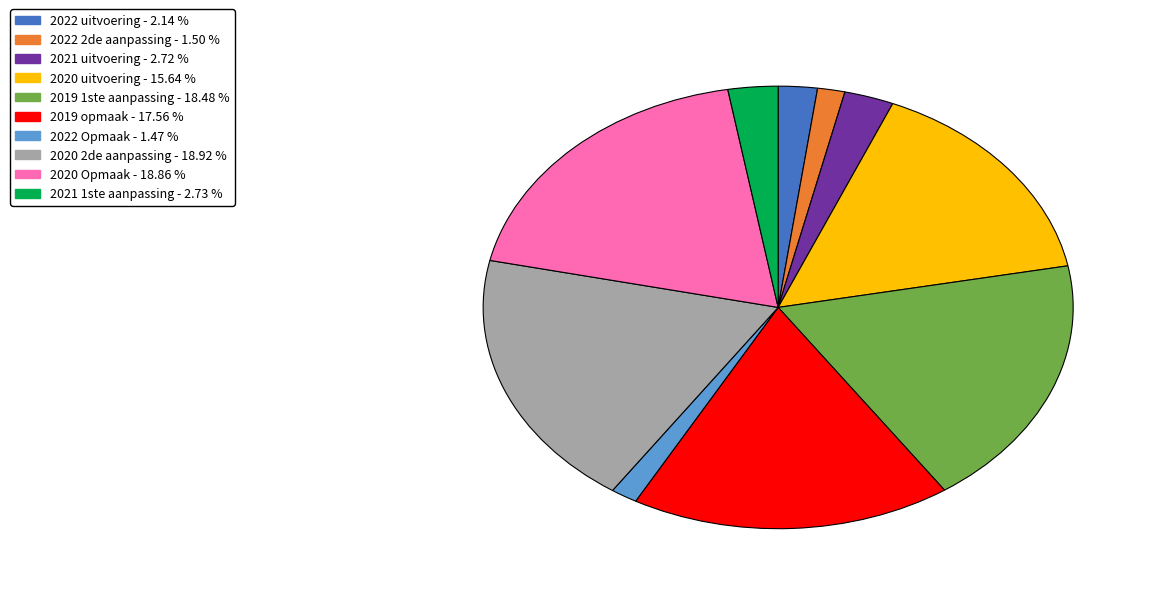

Do 2020 2de aanpassing and 2020 uitvoering together represent more than half of the pie?

No